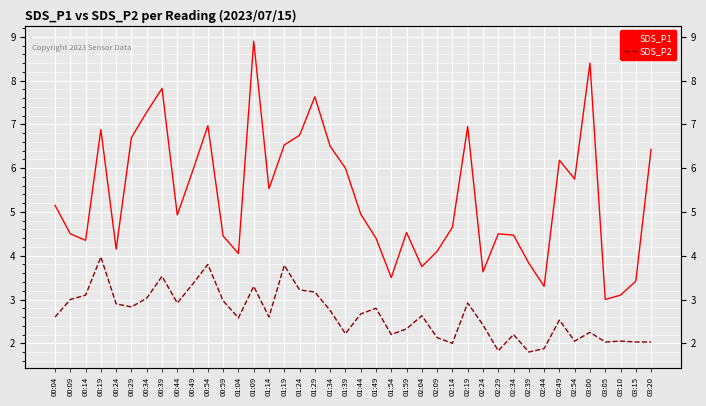

What are all the series names shown in the legend?

SDS_P1, SDS_P2